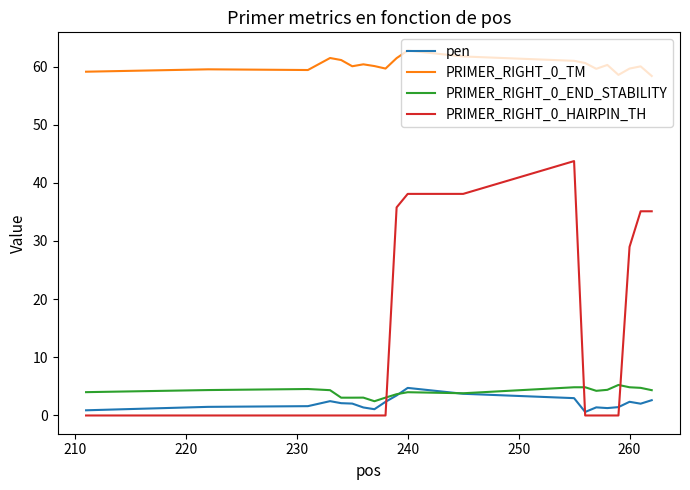

True or false: PRIMER_RIGHT_0_HAIRPIN_TH and PRIMER_RIGHT_0_TM intersect in this chart.

False